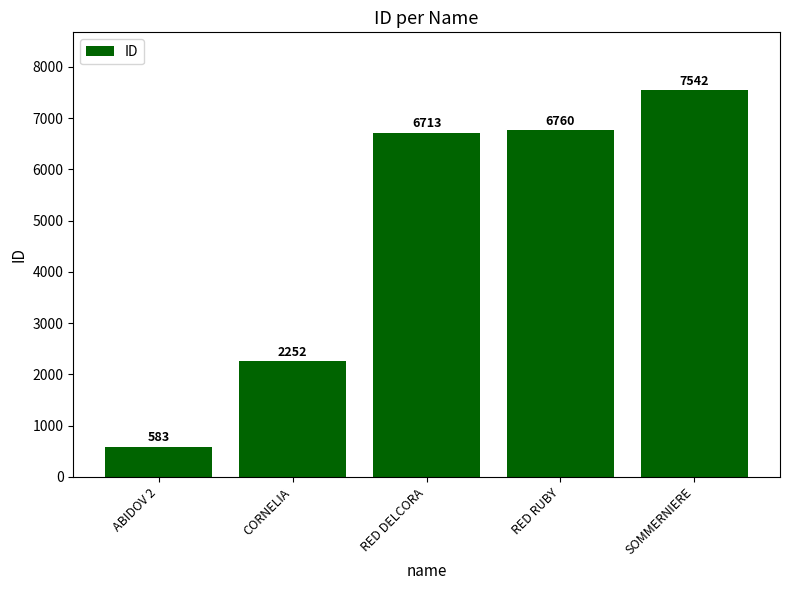

Reading left to right, list all the values displayed in this chart.

ABIDOV 2=583	CORNELIA=2252	RED DELCORA=6713	RED RUBY=6760	SOMMERNIERE=7542